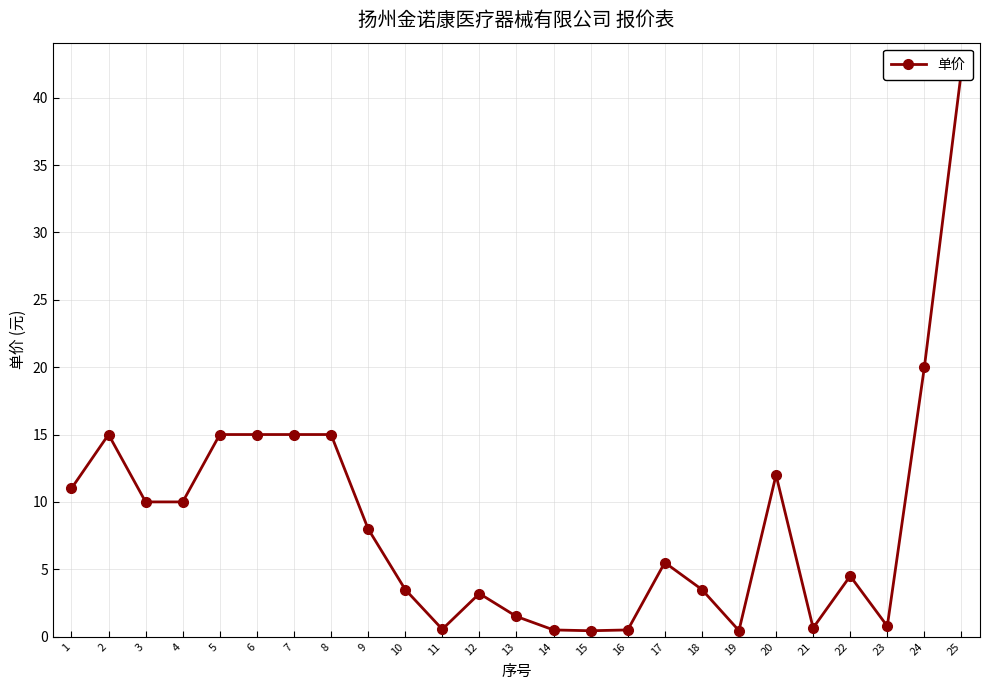

Does the chart display data point markers on the line(s)?

Yes